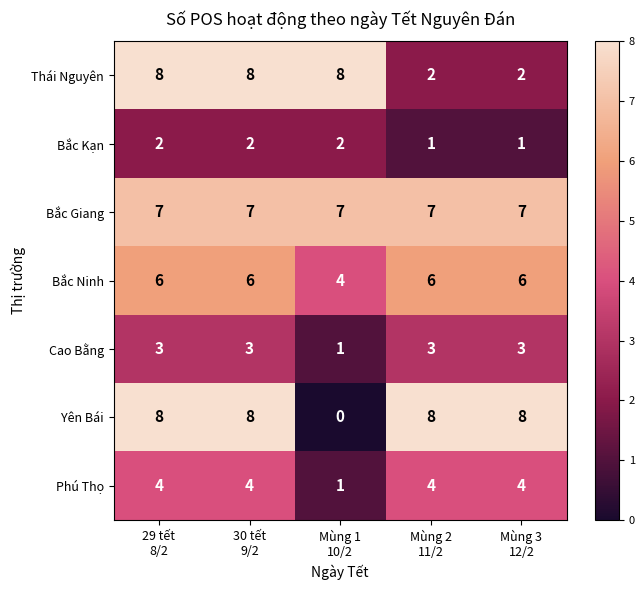

What is the average value of the Cao Bằng series?

3